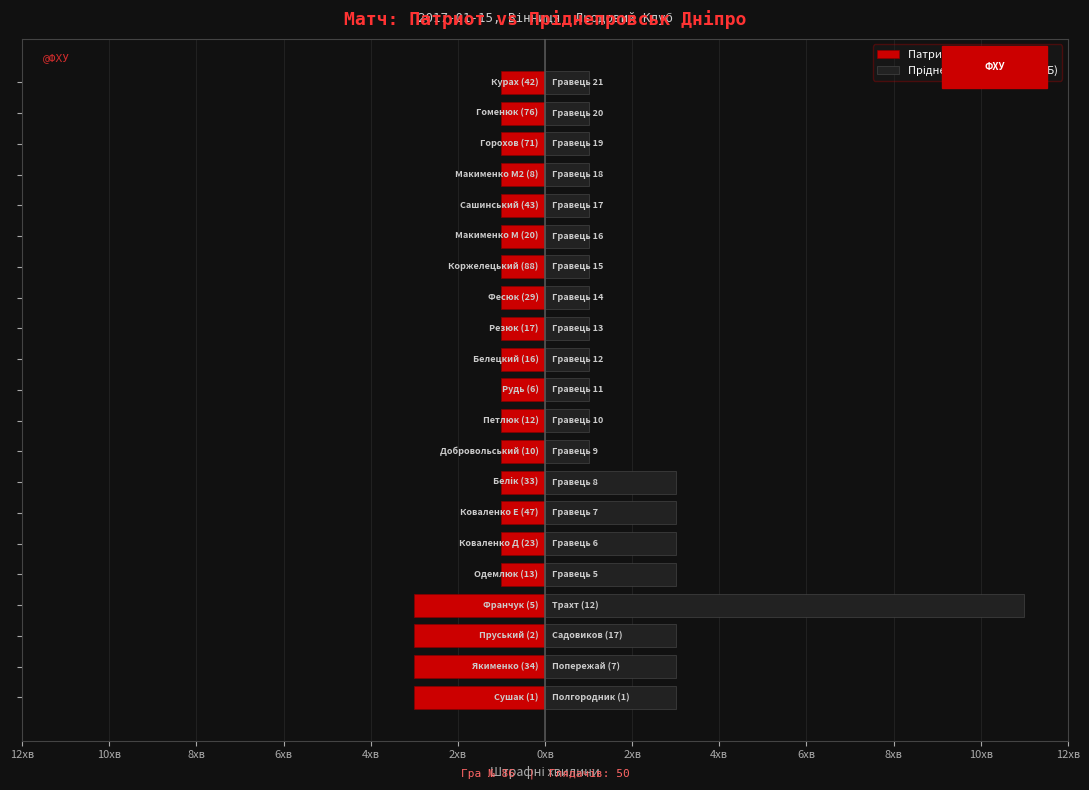

Which series has the widest spread of values?

Пріднепровськ (Команда Б)